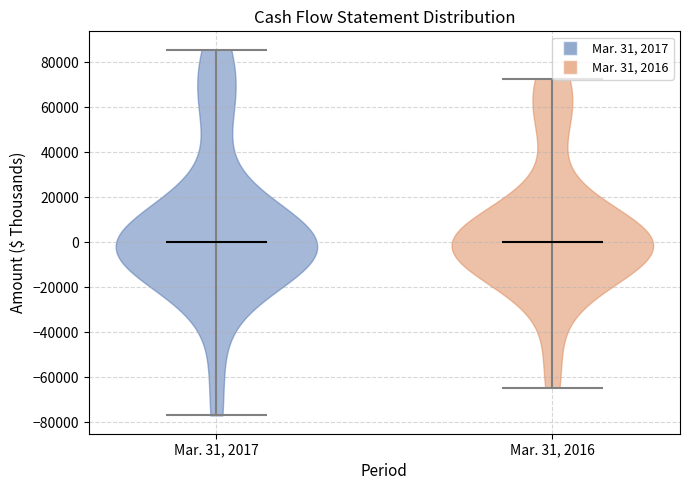

What is the highest point the violin for Mar. 31, 2016 reaches on the y-axis? The values are not printed on the chart, so give them approximately, as read against the axis.

72000